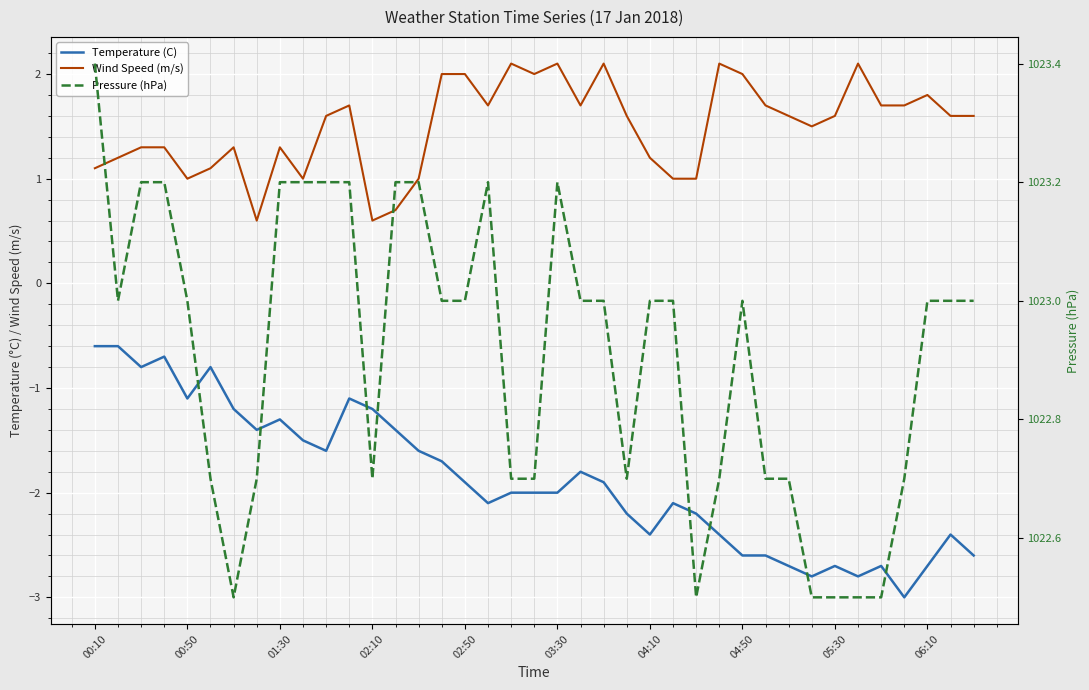

How many categories are shown in the chart?

39